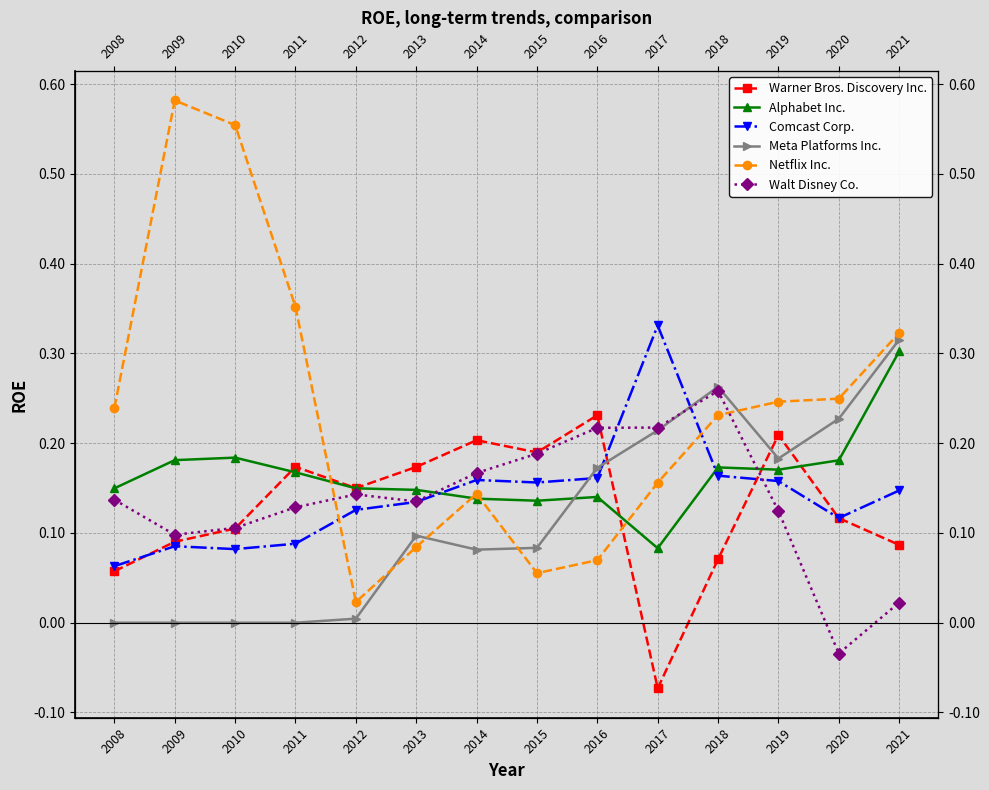

At which category does Comcast Corp. reach its first local peak?

2009